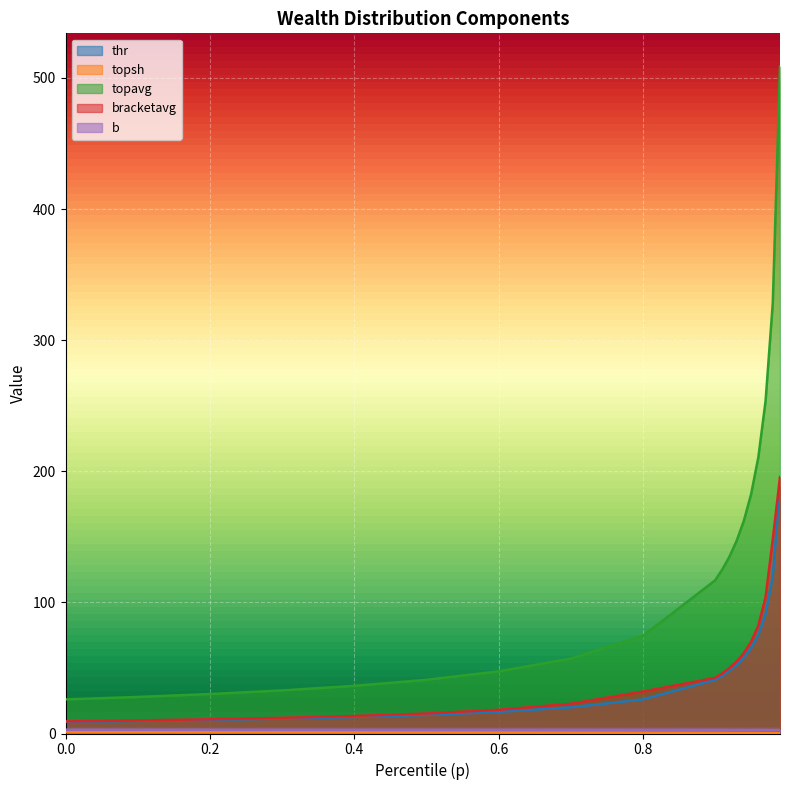

Is the value of topsh at 0.1 greater than the value of topavg at 0.7?

No